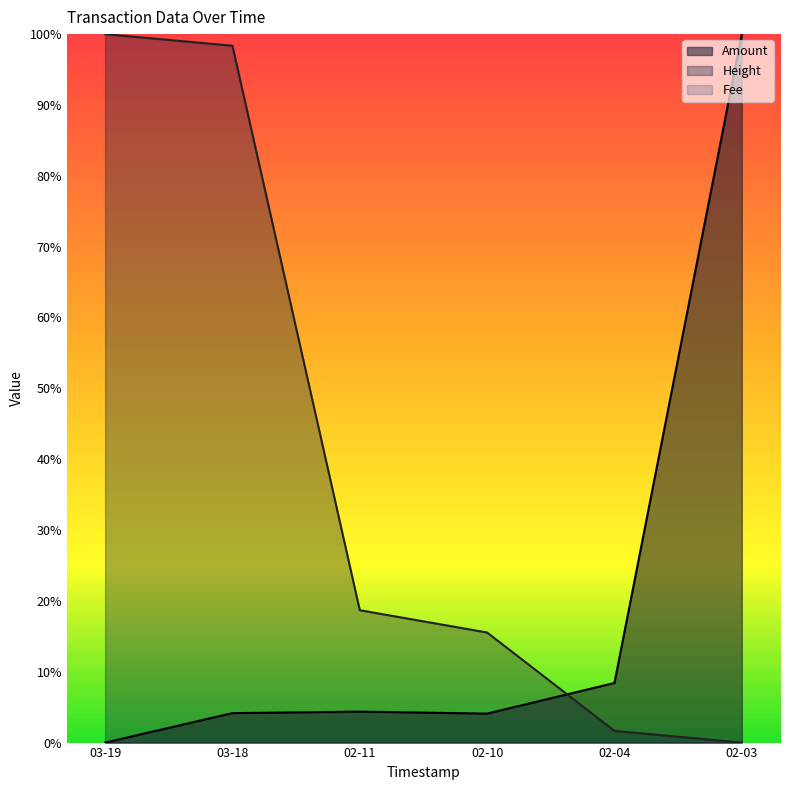

True or false: Height has a value of 0.6 at 02-03.

False